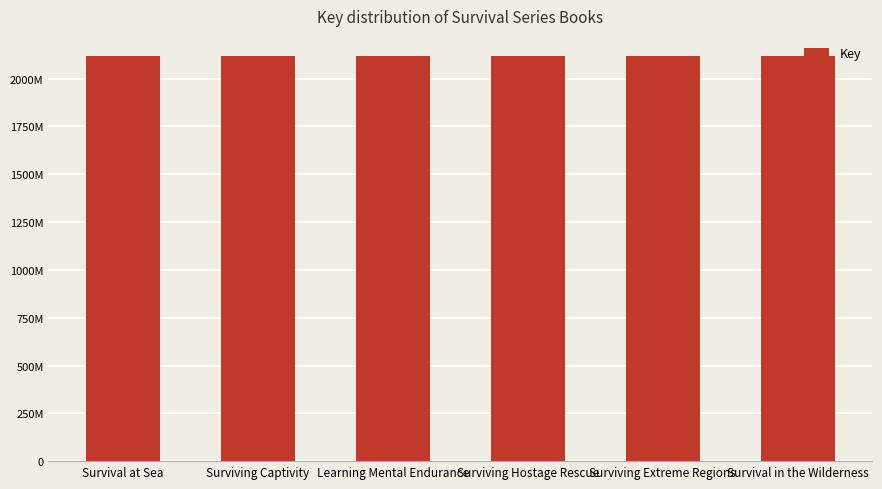

Are the bars horizontal?

No